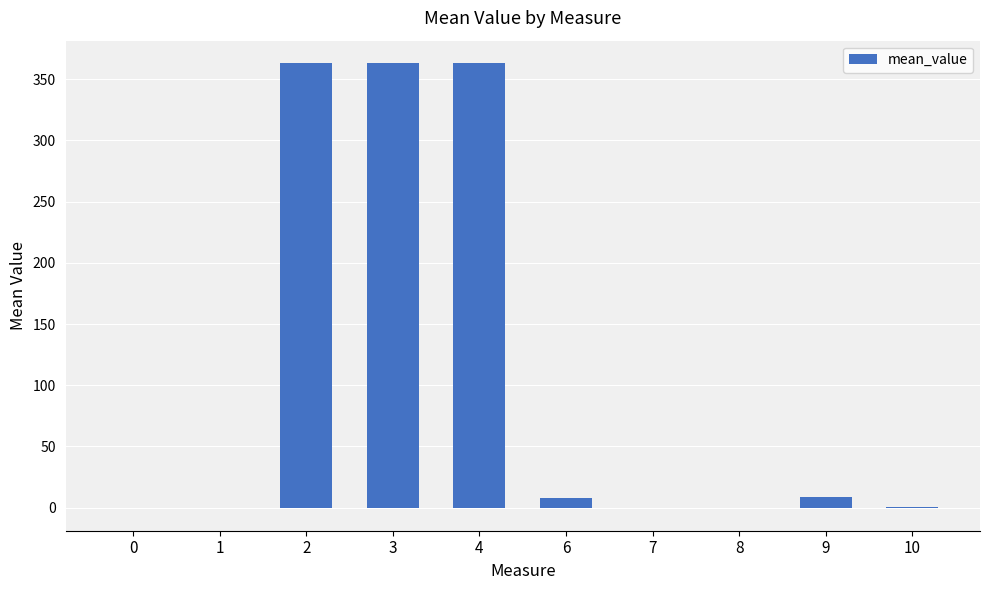

What is the greatest value displayed?

363.3